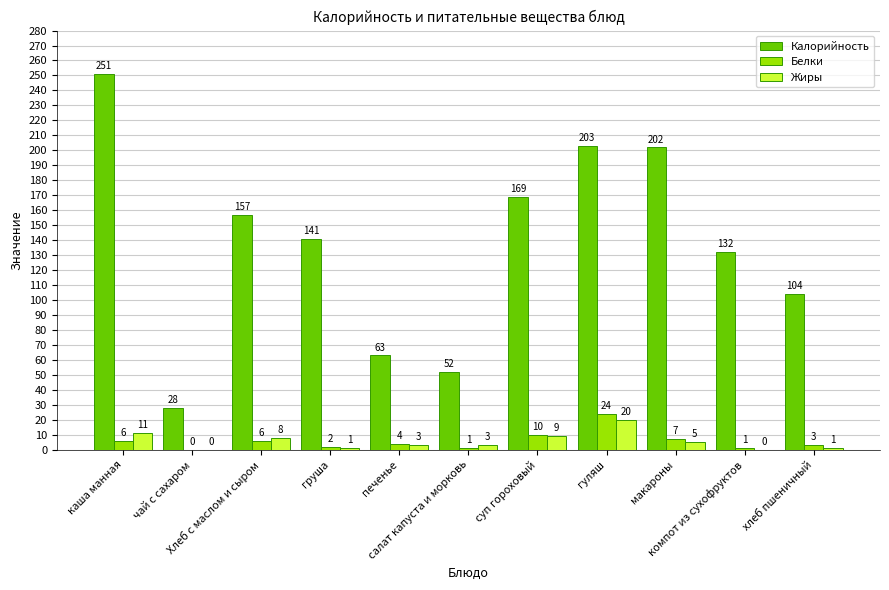

How many series are shown in this chart?

3